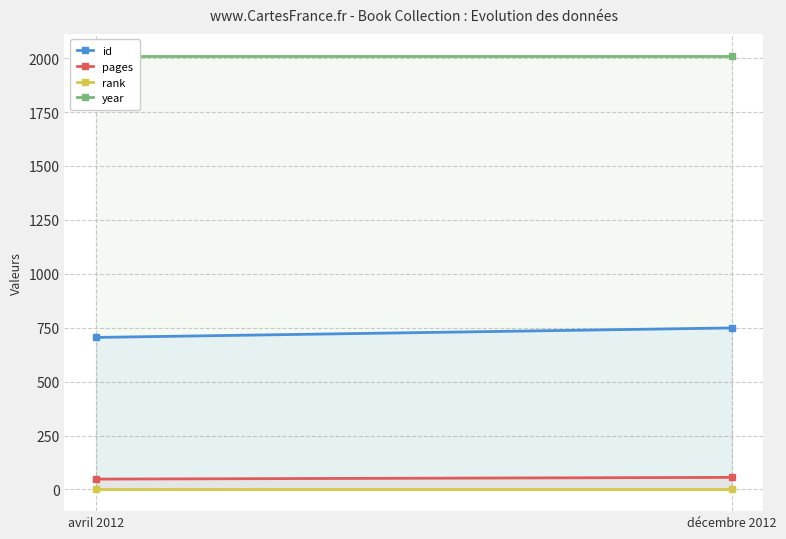

At which category is the sum across all series the highest?

décembre 2012